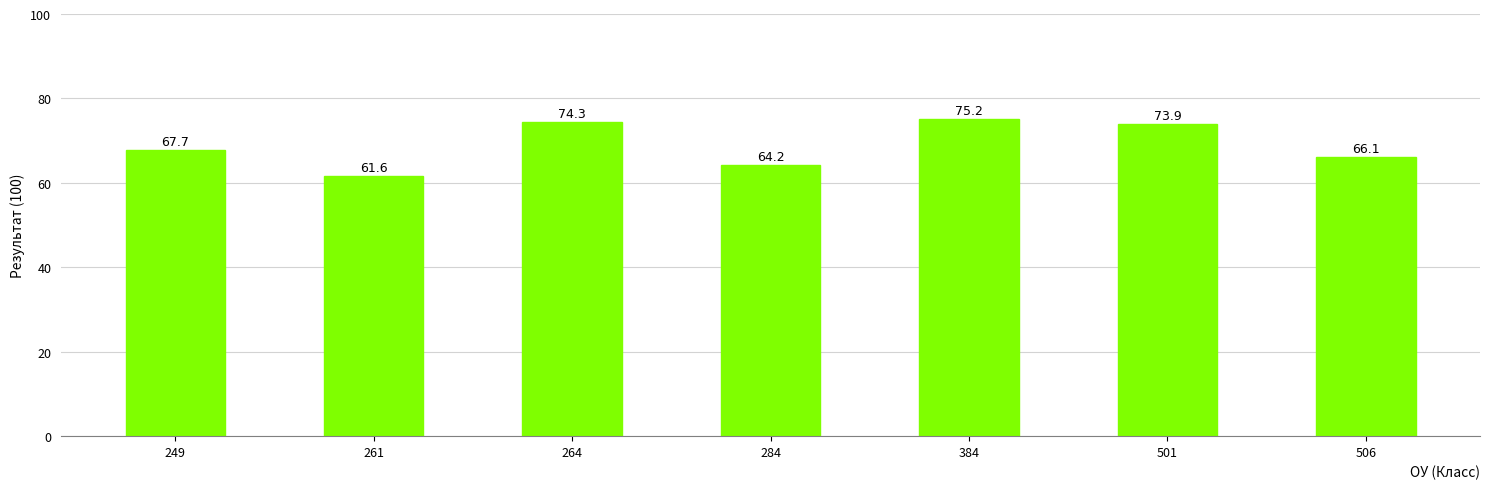

Where does the data first go above 67?

249